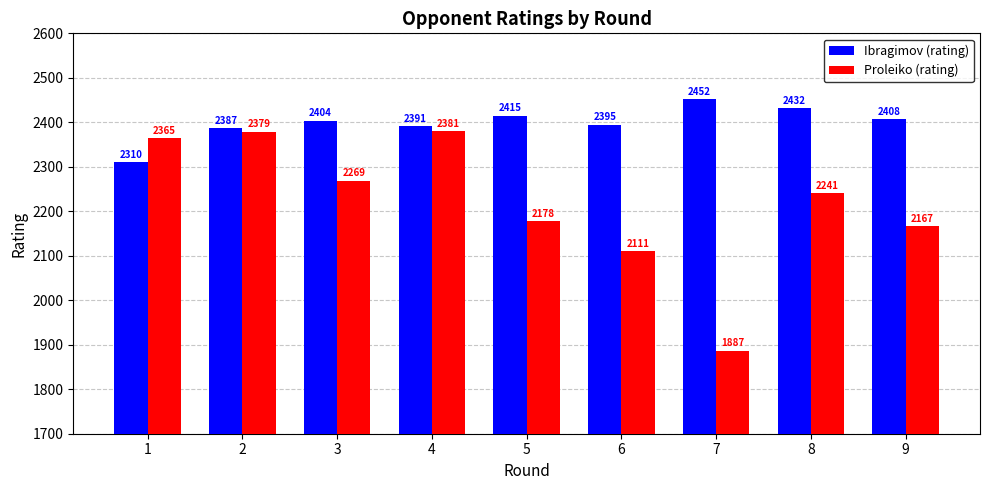

Which label corresponds to the largest value in the chart?

7